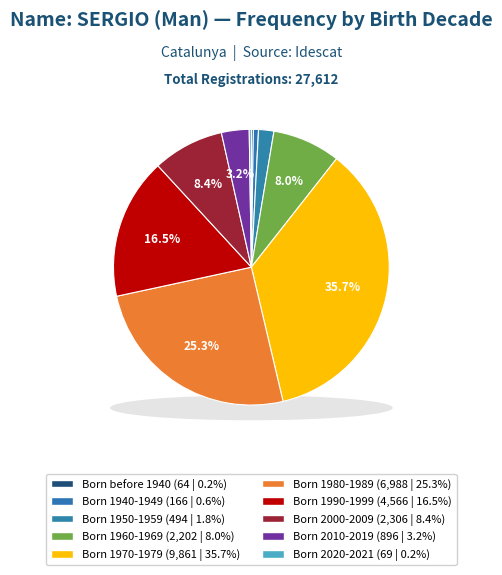

Is Born 1940-1949 the majority of the pie?

No